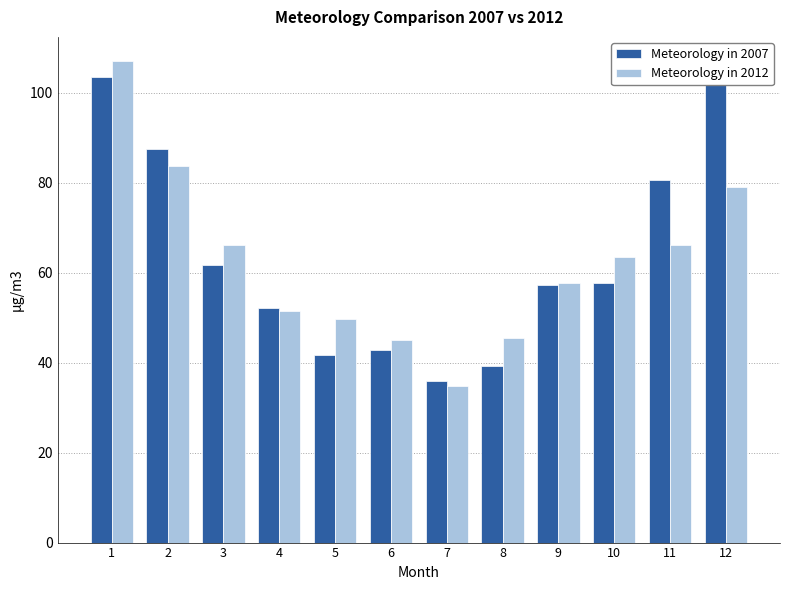

Rank the series by their average value, from lowest to highest.

Meteorology in 2012, Meteorology in 2007